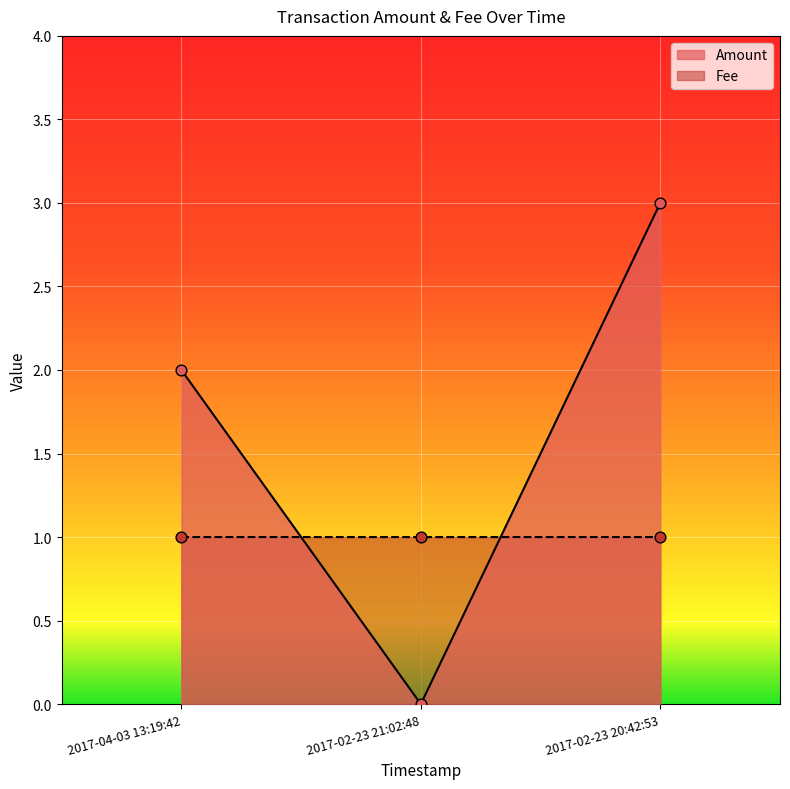

Which series reaches the maximum Y coordinate?

Amount